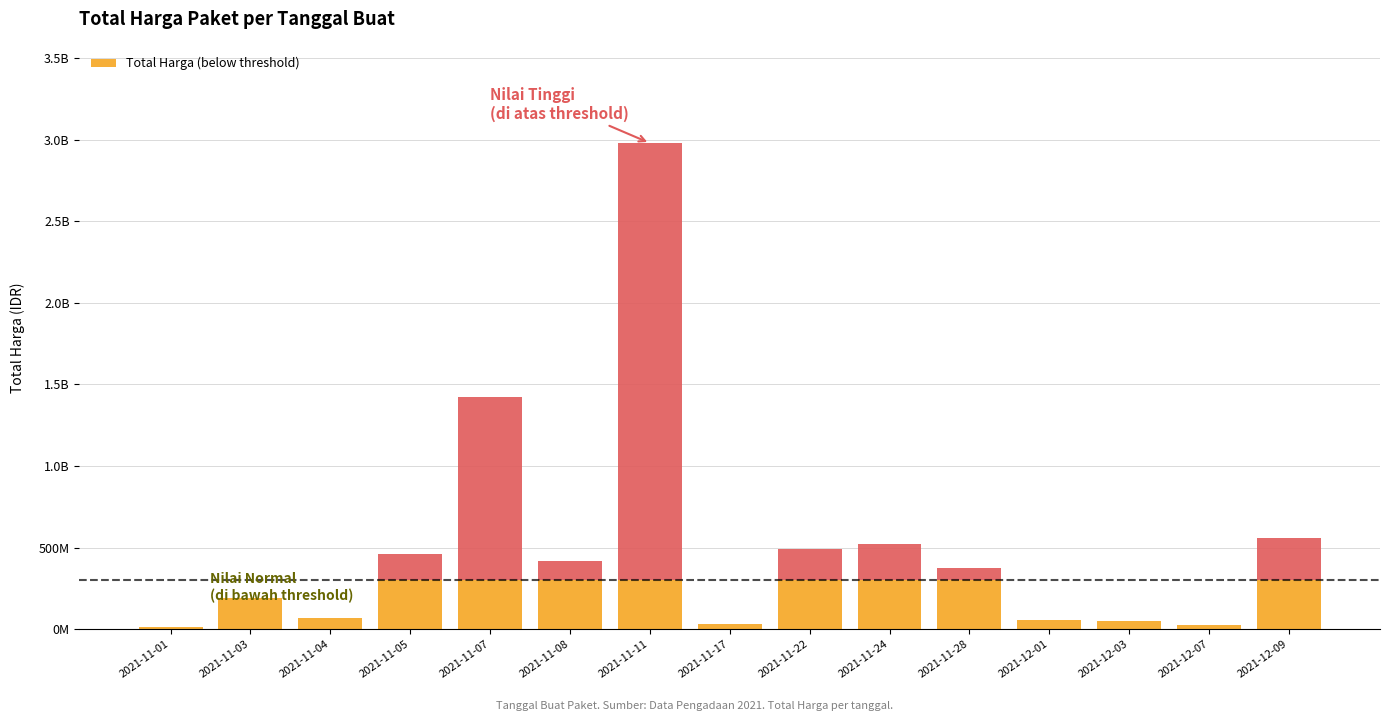

List the labels in order of value, smallest first.

2021-11-01, 2021-12-07, 2021-11-17, 2021-12-03, 2021-12-01, 2021-11-04, 2021-11-03, 2021-11-28, 2021-11-08, 2021-11-05, 2021-11-22, 2021-11-24, 2021-12-09, 2021-11-07, 2021-11-11